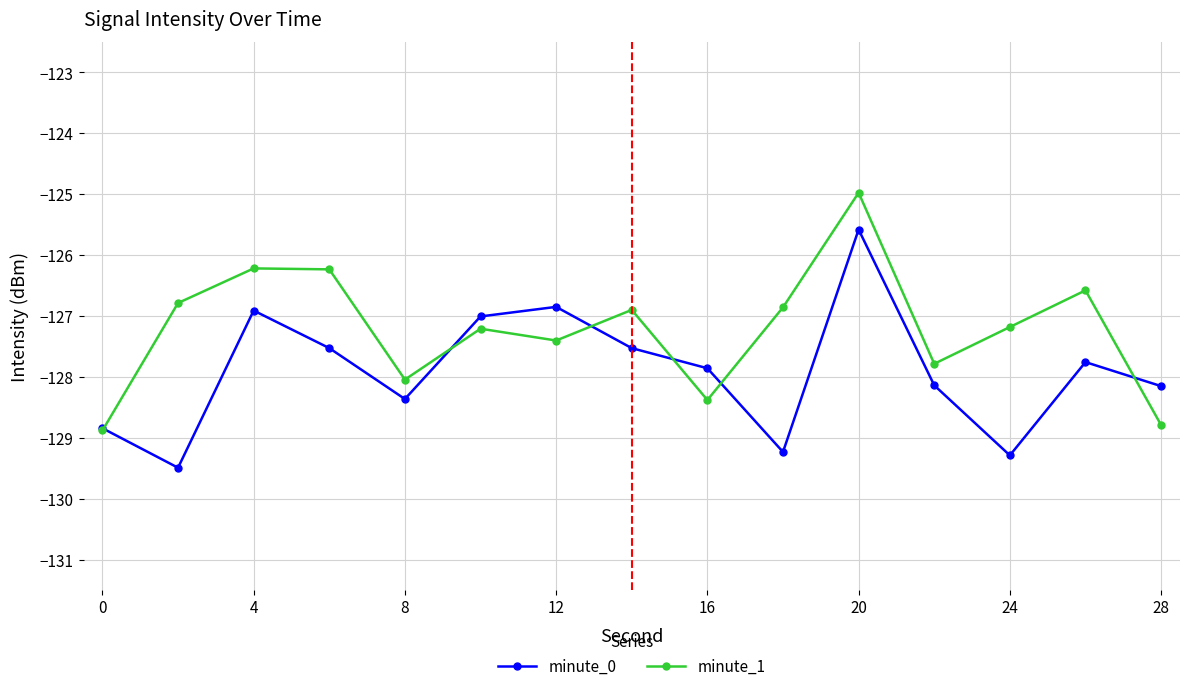

Does the chart display data point markers on the line(s)?

Yes